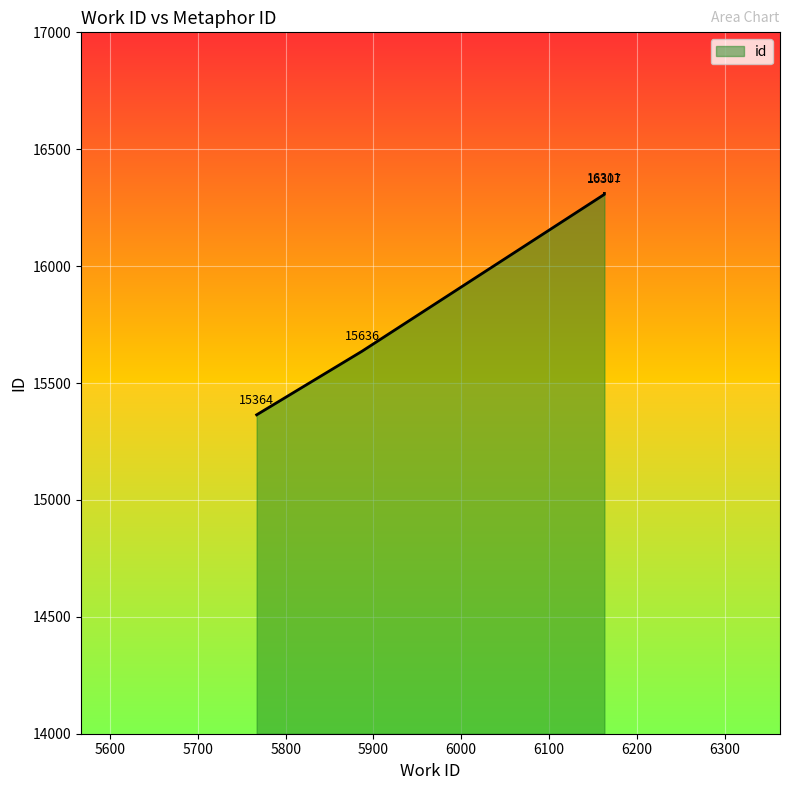

Which has a higher value, 6163 or 5767?

6163